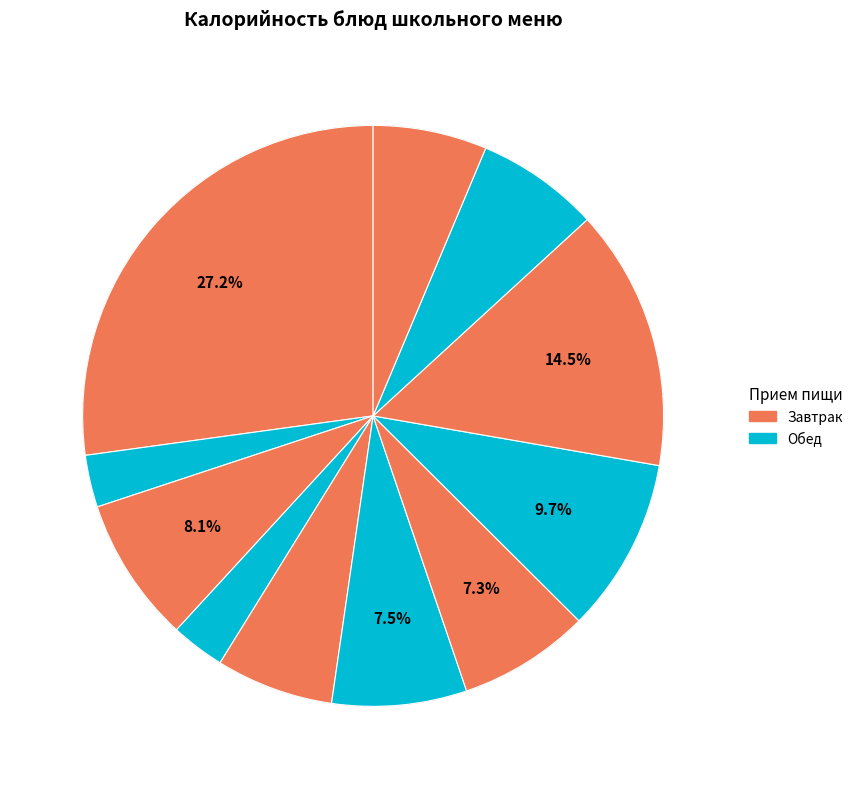

Count the number of slices in the pie.

11